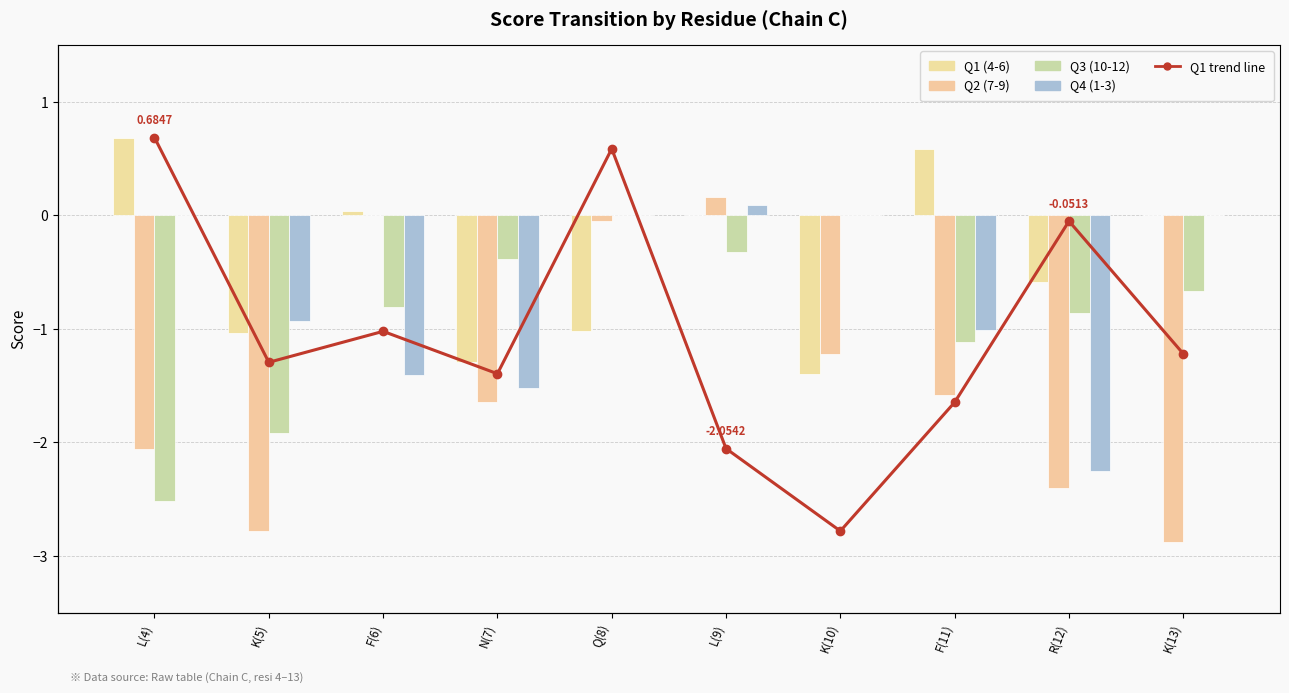

Between F(6) and K(5), which is larger?

F(6)